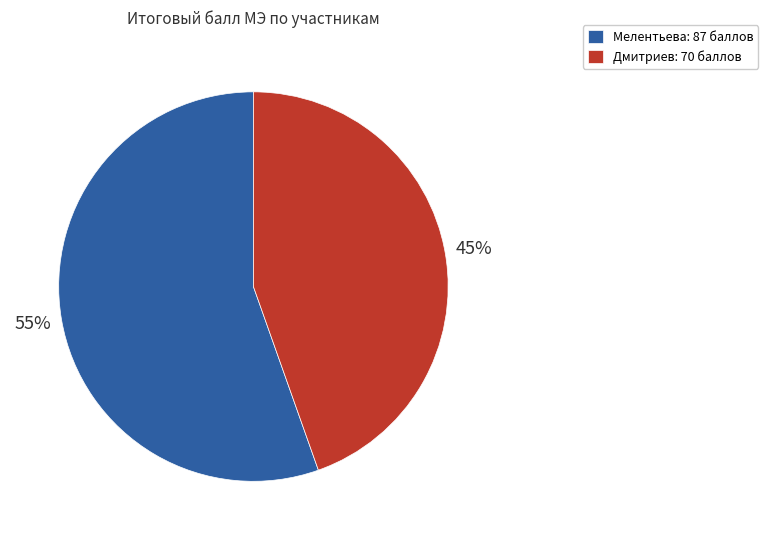

What is the majority slice?

Мелентьева